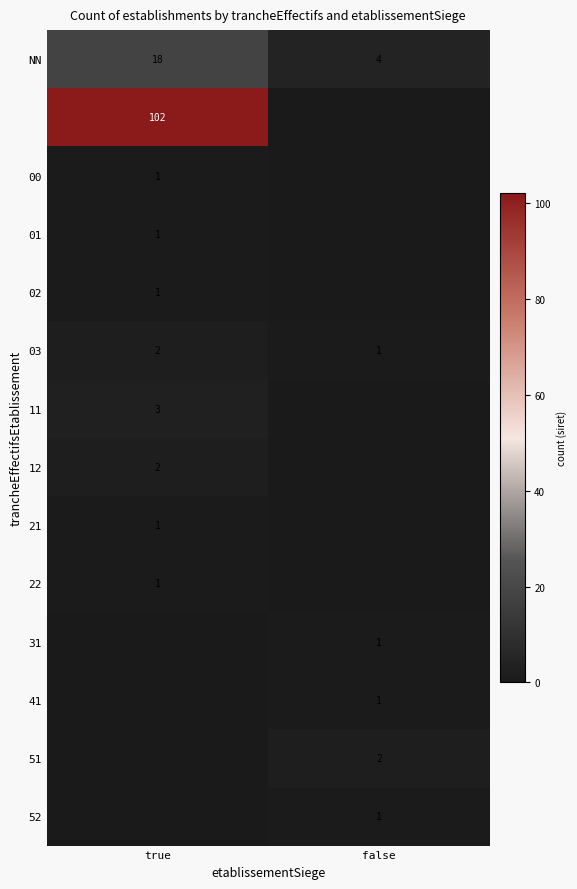

At which category is the sum across all series the highest?

true